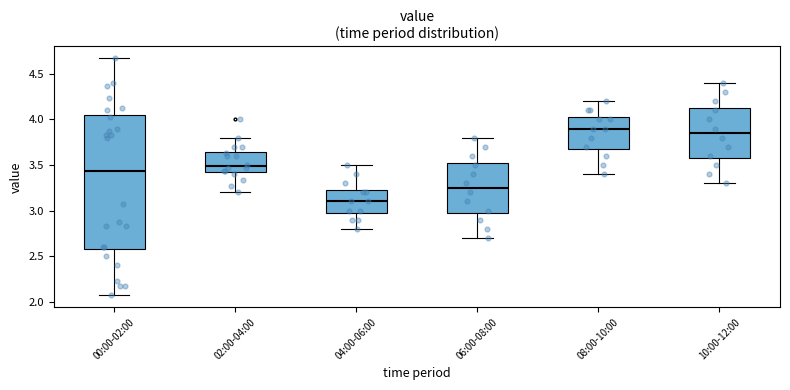

Where does the median line of the box for 08:00-10:00 sit on the y-axis? The values are not printed on the chart, so give them approximately, as read against the axis.

3.90